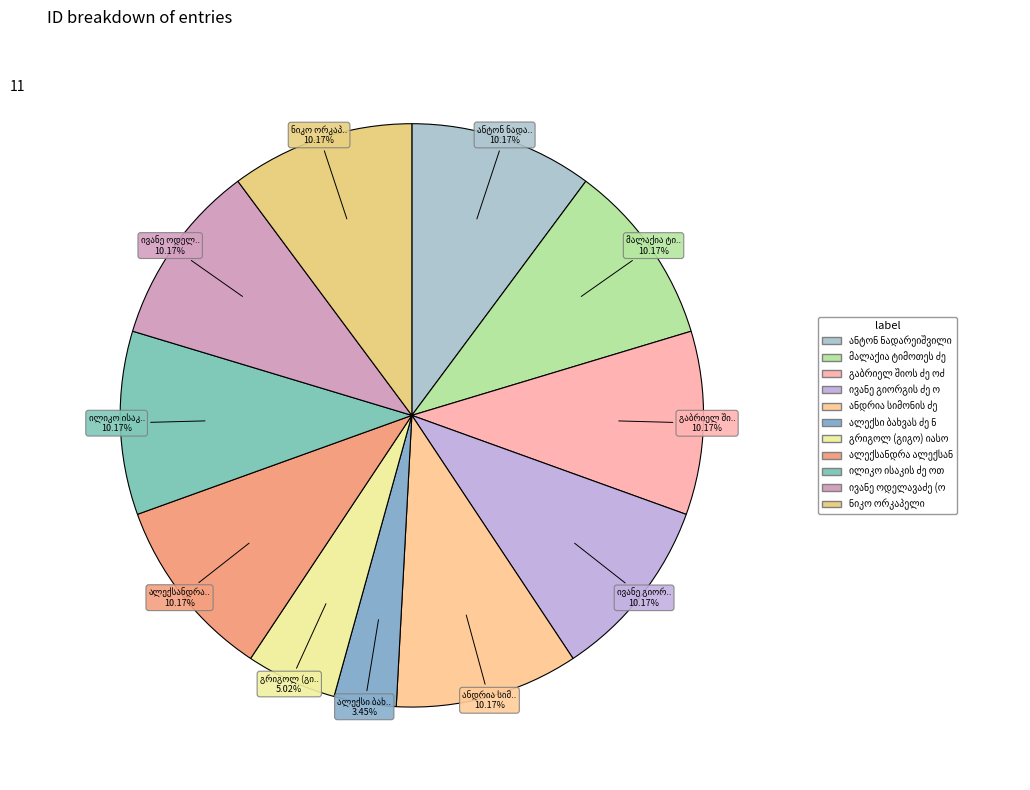

To the nearest percent, what is the difference between the largest and smallest slice percentages?

7%